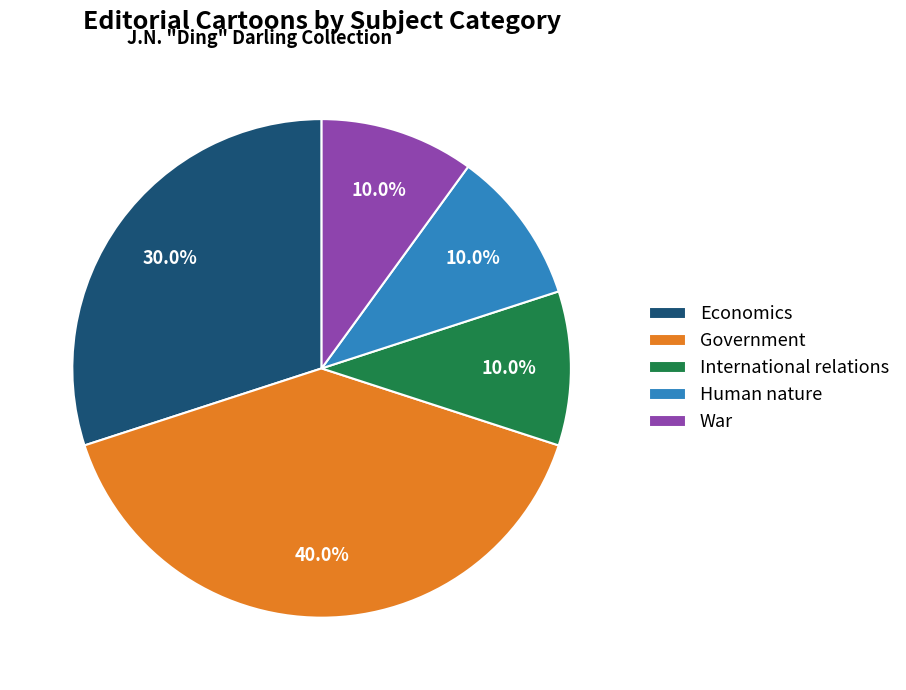

To the nearest percent, what percentage of the pie is International relations?

10%